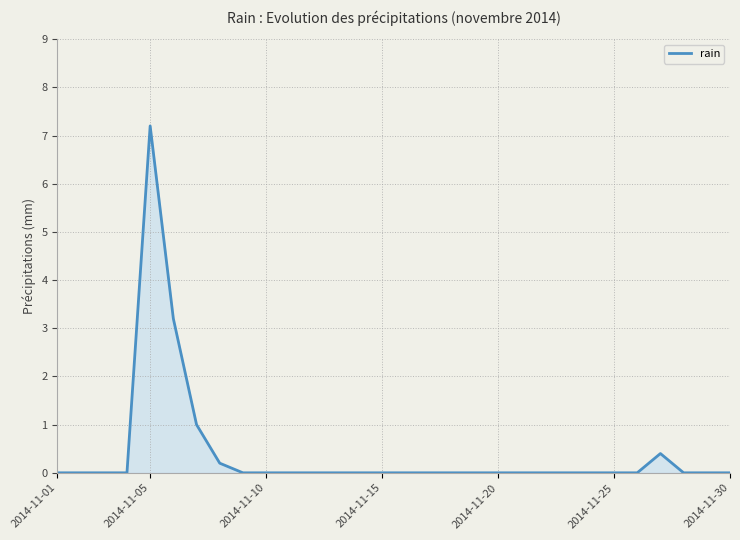

What is the greatest value displayed?

7.2